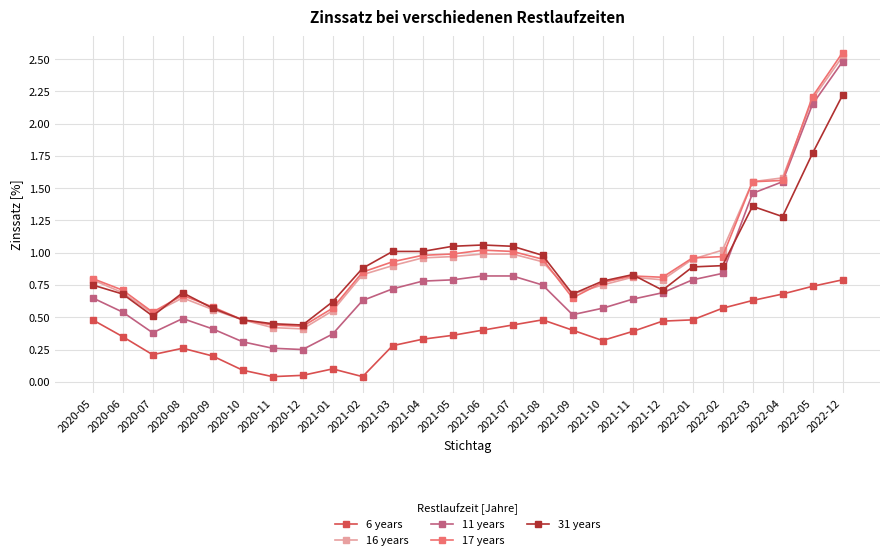

True or false: 17 years has a value of 0.8 at 2021-12.

True